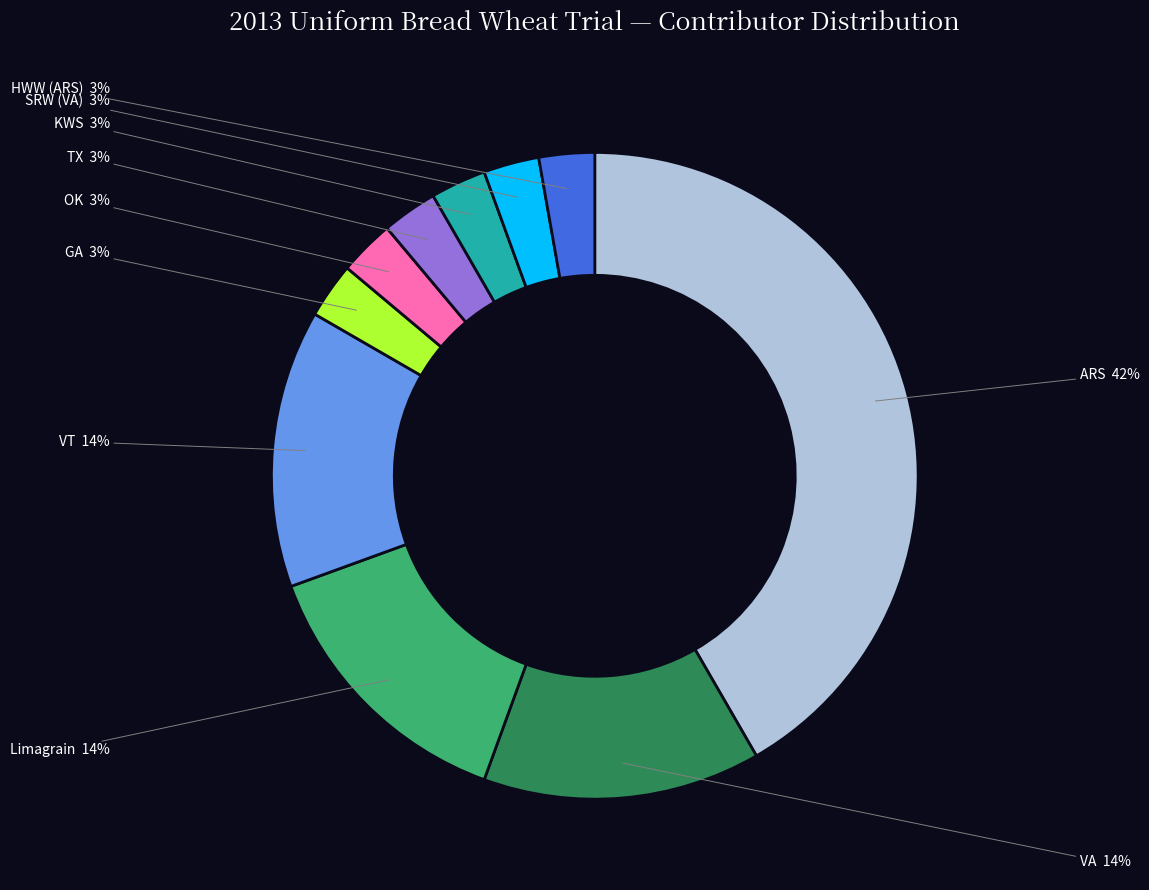

Is there any slice that represents more than half of the pie?

No